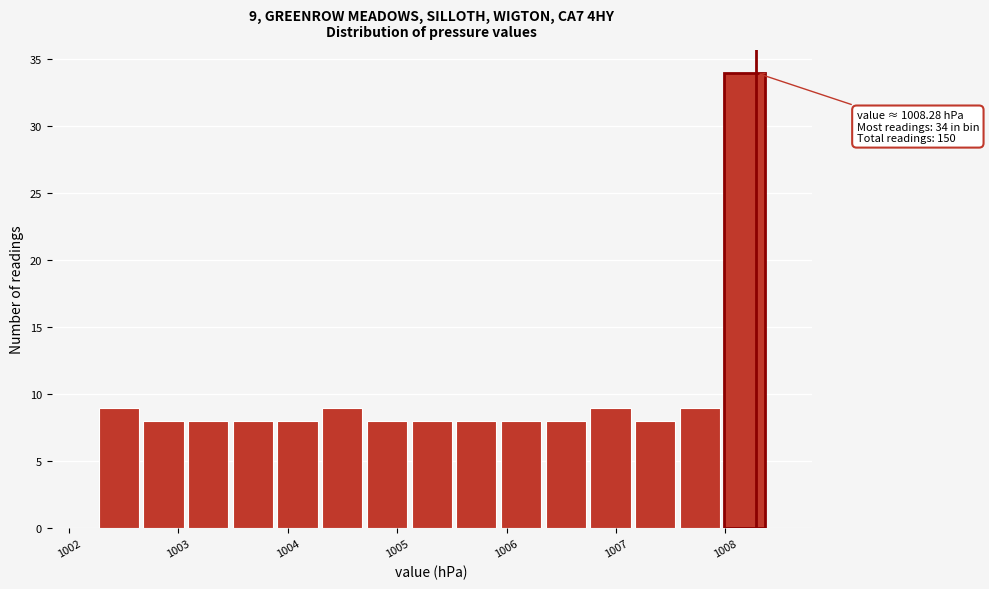

Which range on the x-axis has the tallest bar?

1008.0 to 1008.4